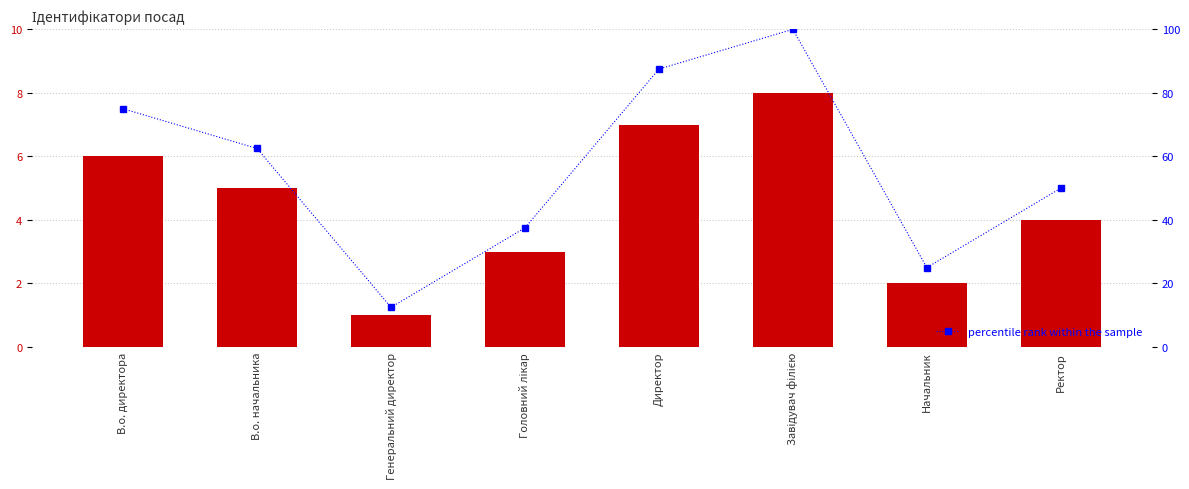

What is the spread (max minus min) of values at В.о. директора?

69.0